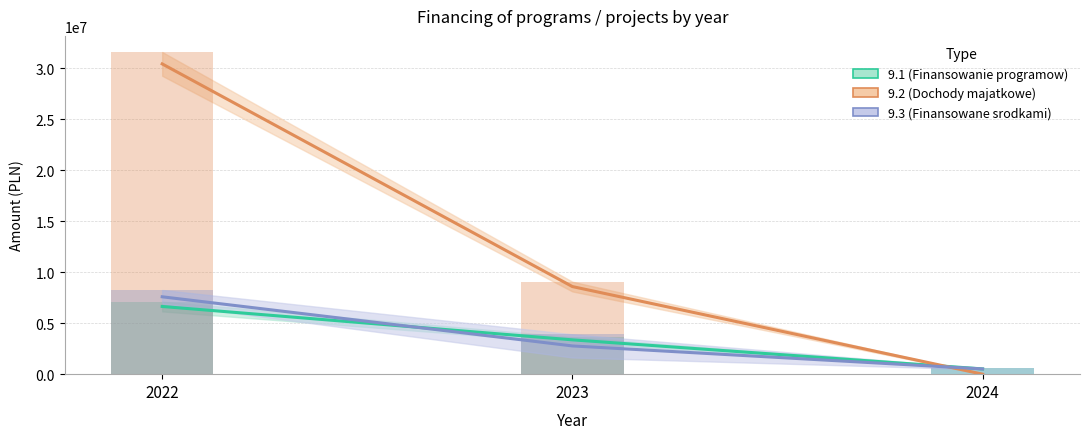

The 9.2 (Dochody majatkowe) series shows 30415819.8 at 2022. True or false?

True